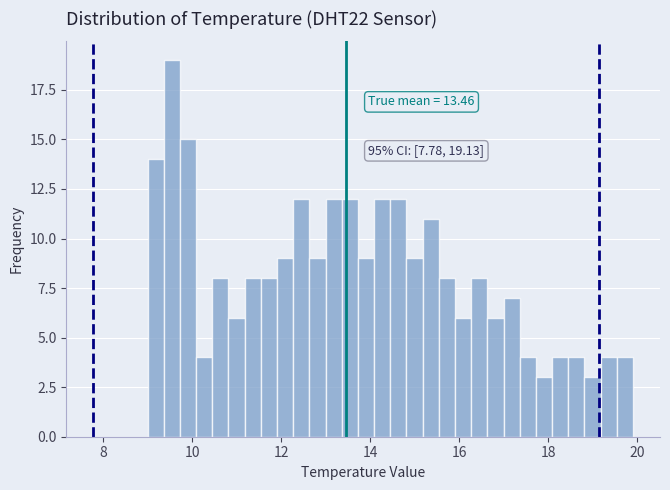

Around what value on the x-axis is the tallest bar? Give the approximate position of its centre, as read against the axis.

9.6